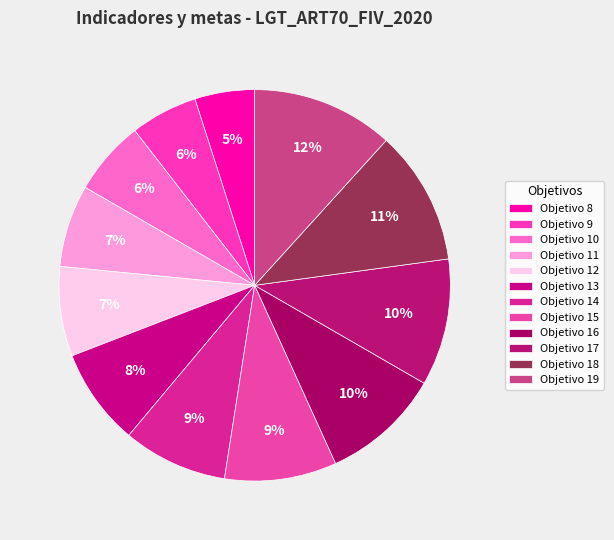

Does Objetivo 17 represent more than half of the total?

No